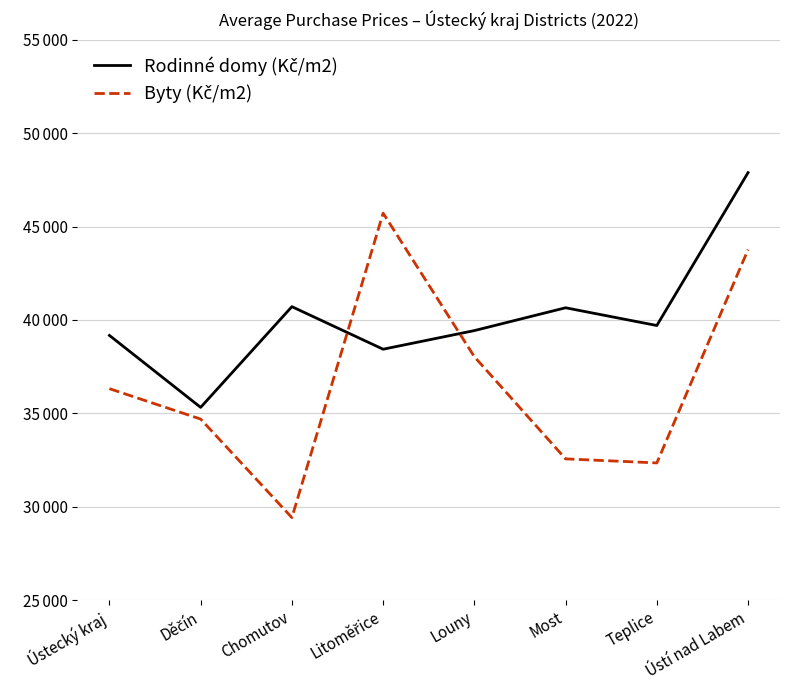

At which category does the chart reach its minimum across all series?

Chomutov